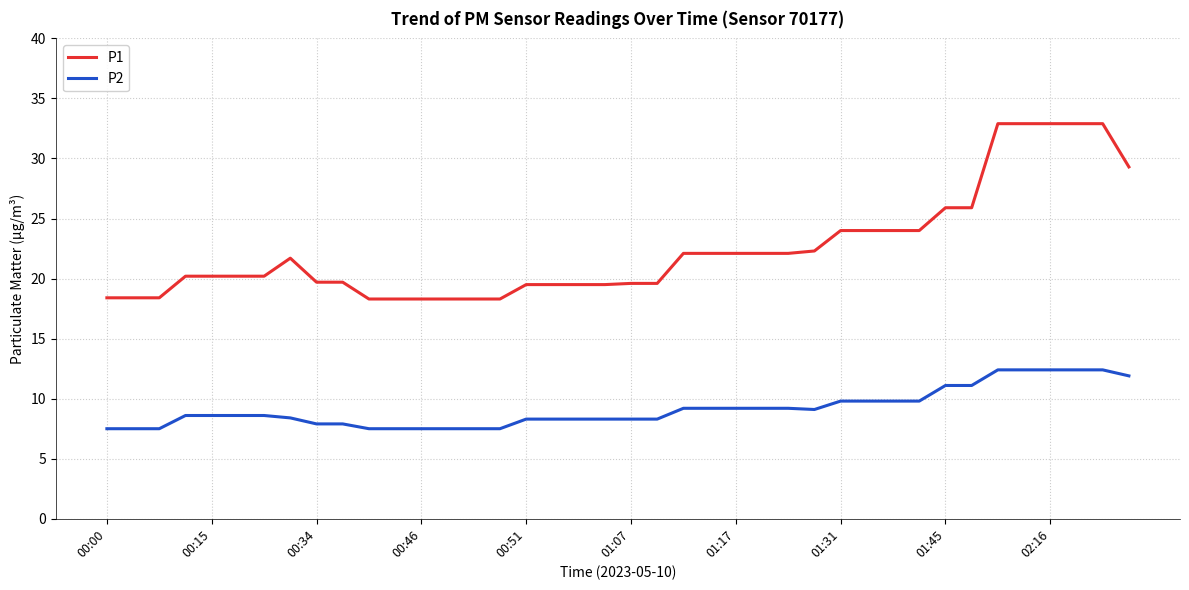

Which series has the widest spread of values?

P1